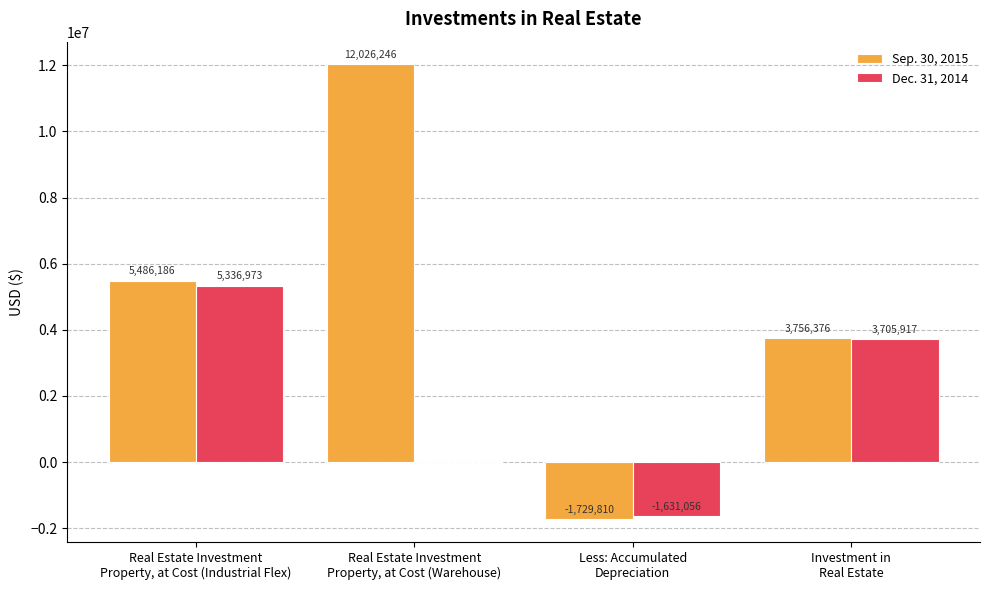

Reading right to left, extract all data points from this chart.

Sep. 30, 2015: 3756376	-1729810	12026246	5486186
Dec. 31, 2014: 3705917	-1631056	0	5336973